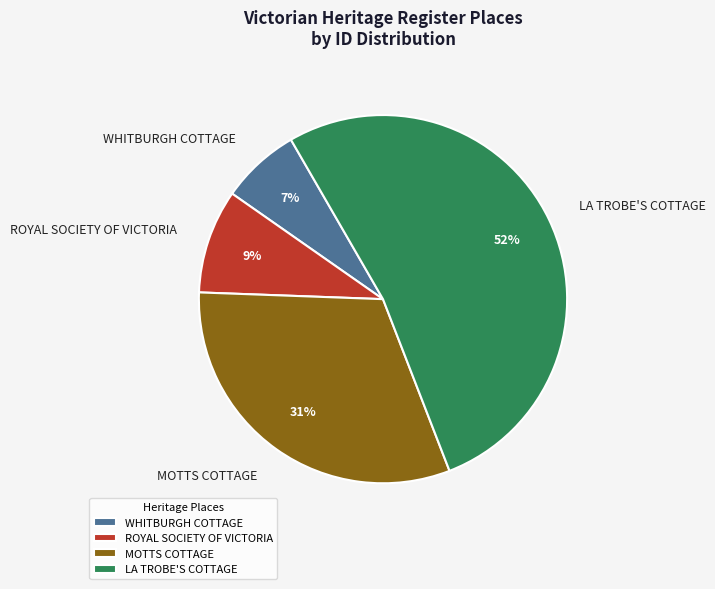

Do LA TROBE'S COTTAGE and MOTTS COTTAGE together represent more than half of the pie?

Yes